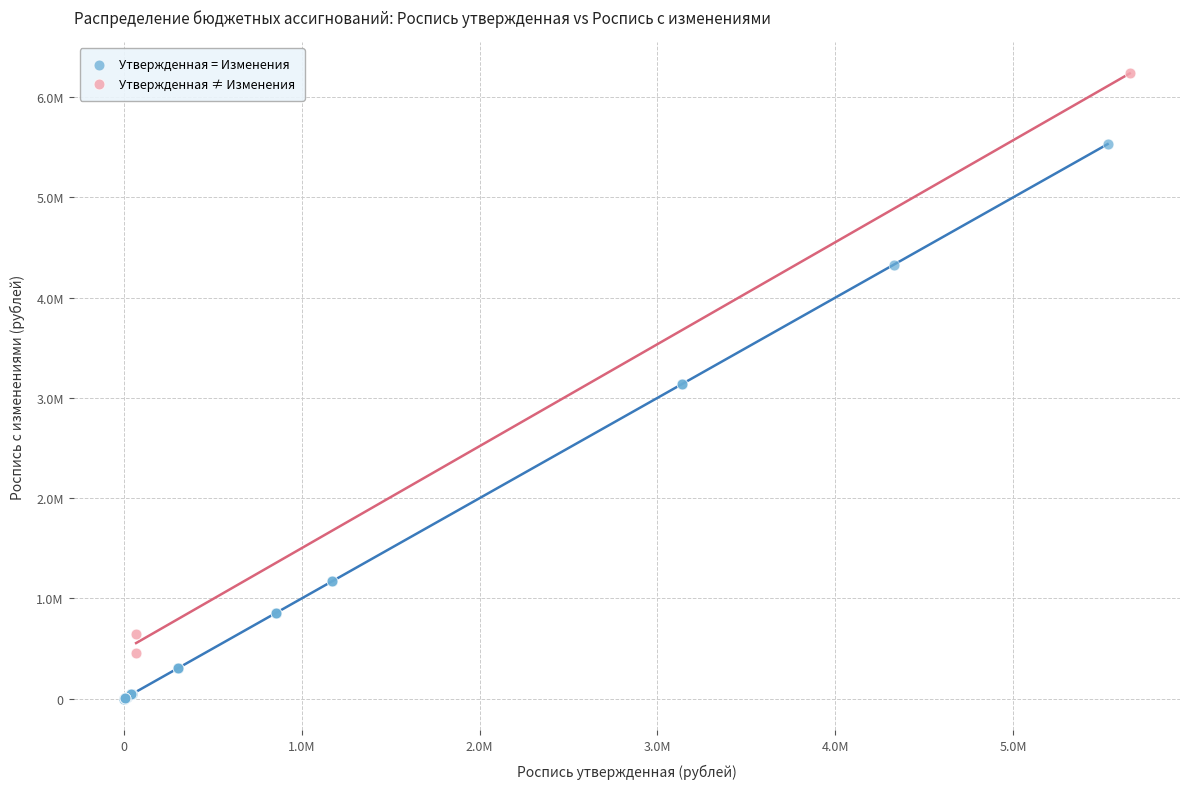

Which series has the widest spread of Y values?

Утвержденная ≠ Изменения